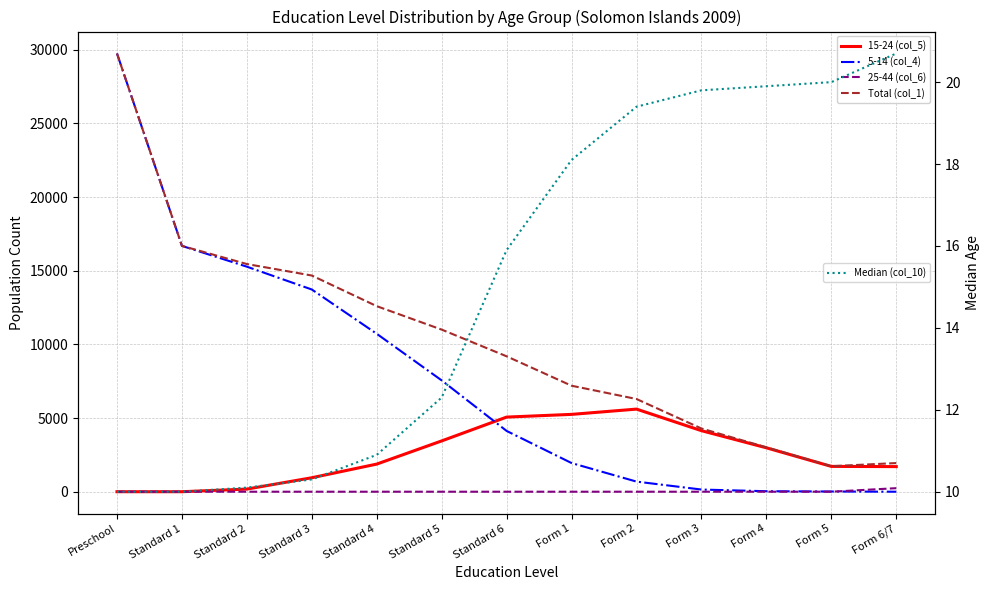

How many values in 25-44 (col_6) are above zero?

1